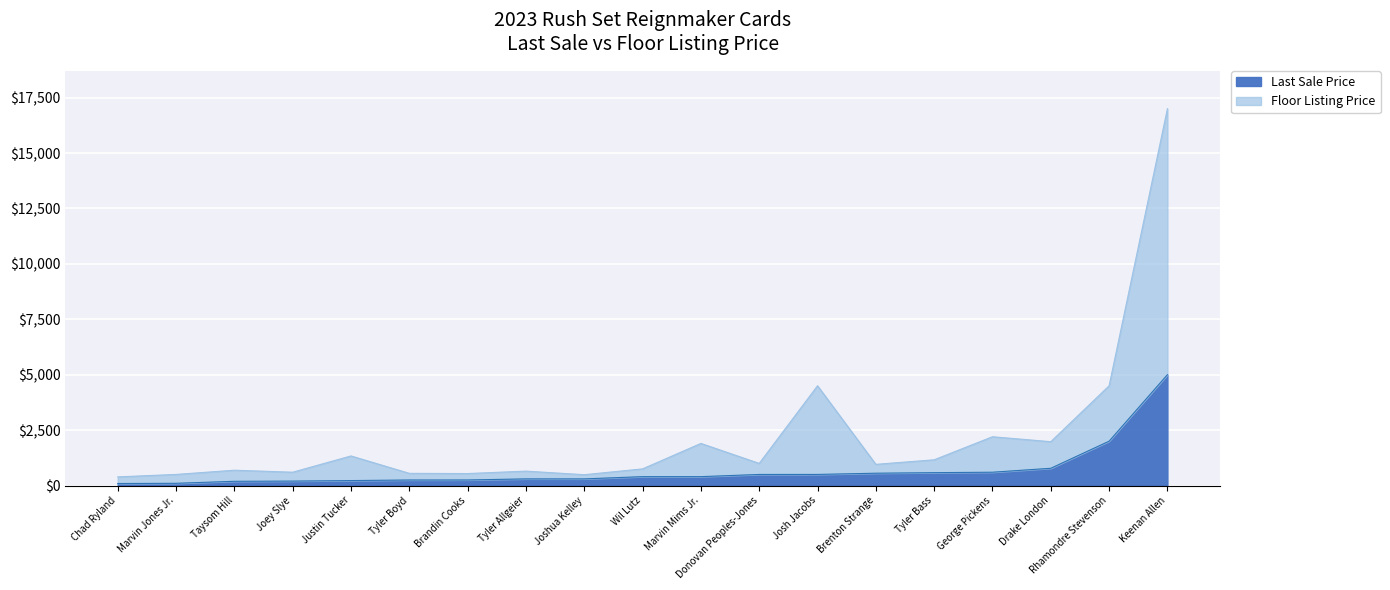

True or false: Last Sale Price and Floor Listing Price intersect in this chart.

True